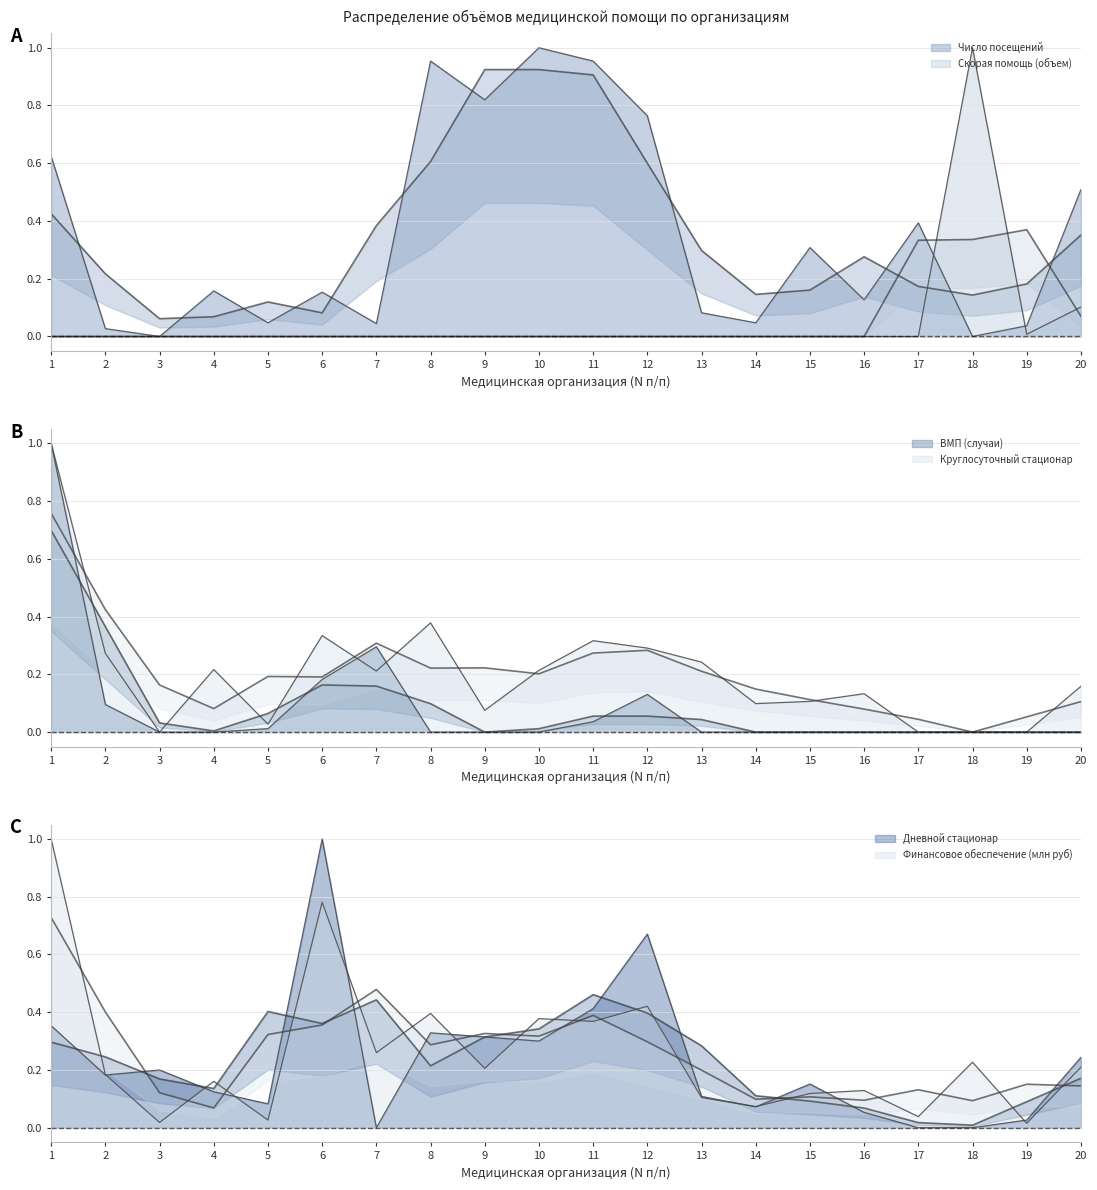

Does the chart display data point markers on the line(s)?

No